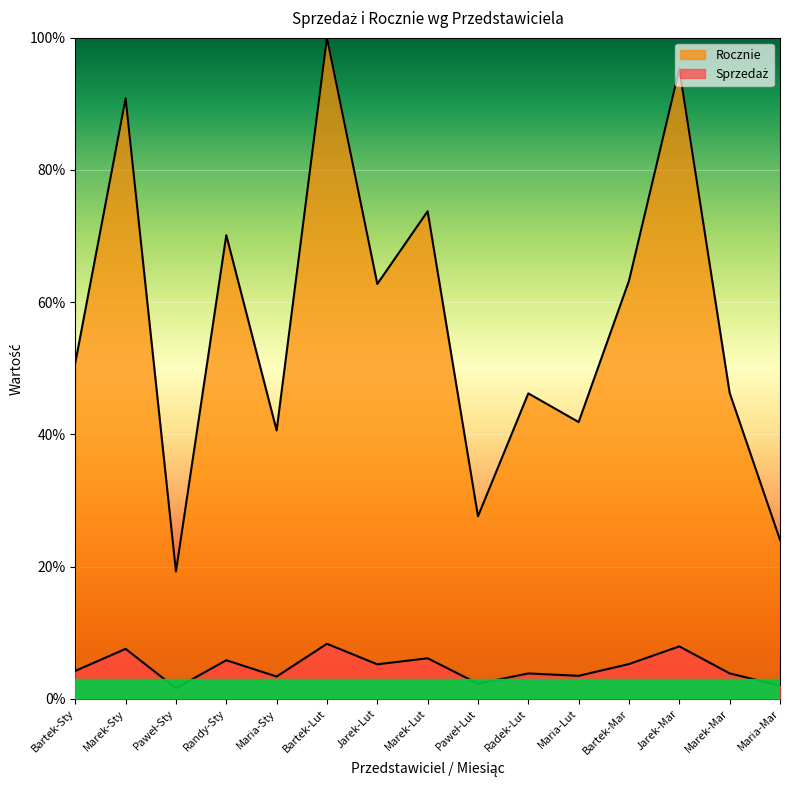

List the series in order of their peak value, lowest first.

Sprzedaż, Rocznie